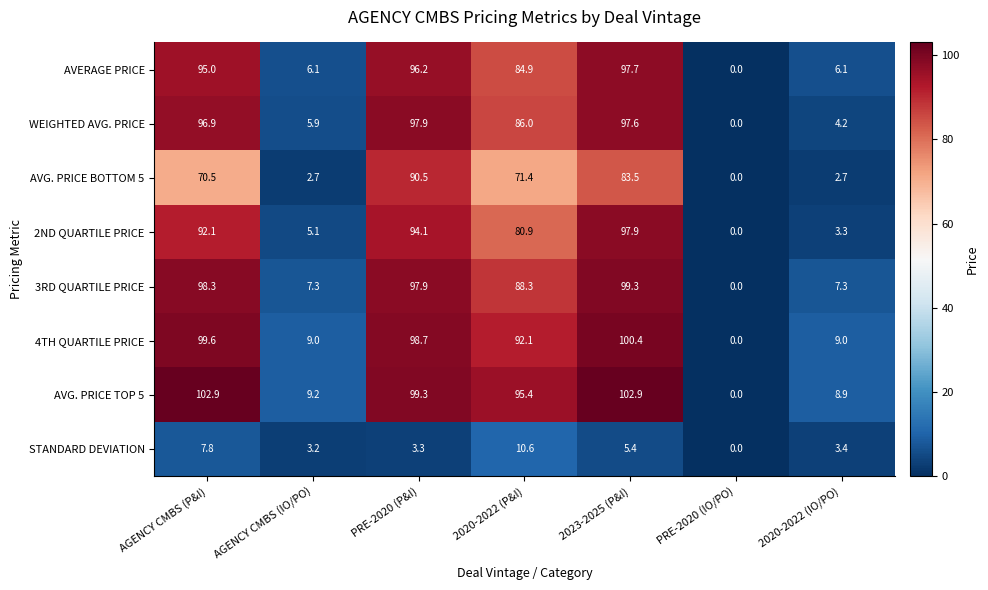

Read the WEIGHTED AVG. PRICE value at 2020-2022 (P&I).

86.0